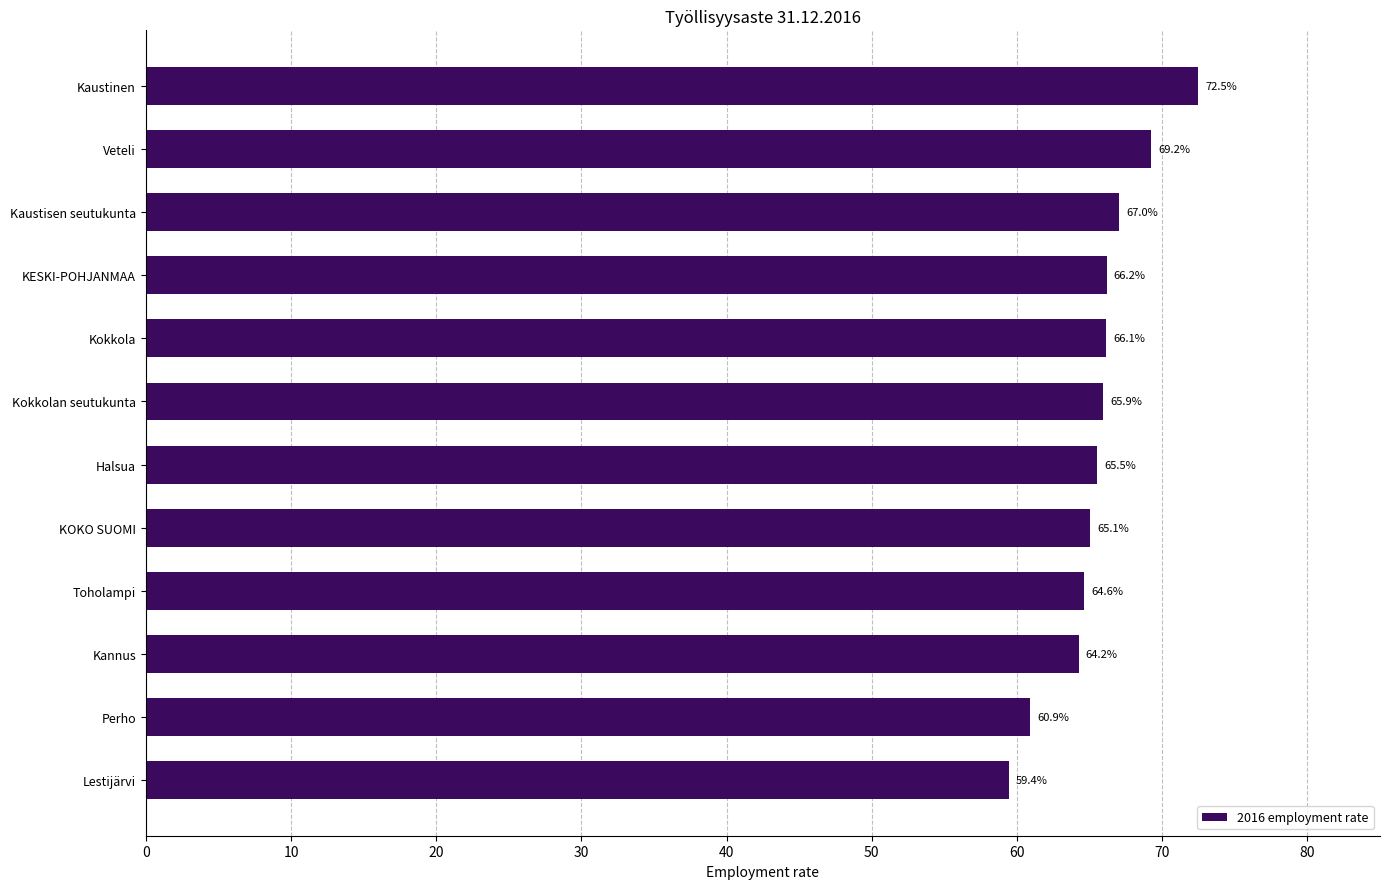

What is the average value?

65.6